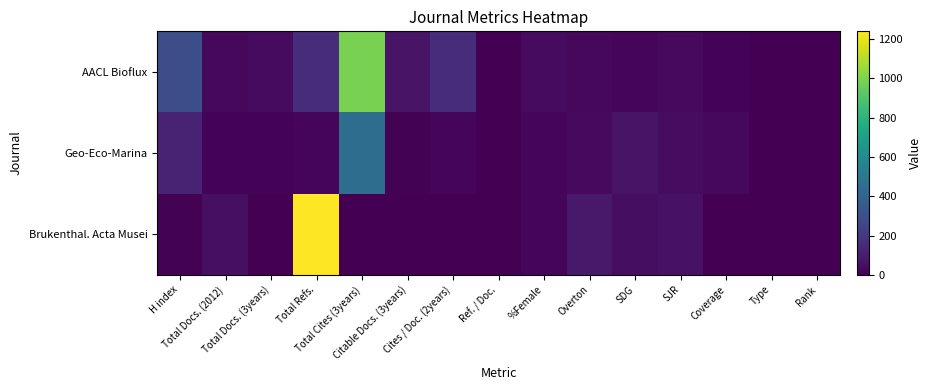

Reading left to right, list all the values displayed in this chart.

AACL Bioflux: H index=292	Total Docs. (2012)=25	Total Docs. (3years)=35	Total Refs.=159	Total Cites (3years)=988	Citable Docs. (3years)=65	Cites / Doc. (2years)=159	Ref. / Doc.=0	%Female=37	Overton=28	SDG=23	SJR=31	Coverage=13	Type=0	Rank=0
Geo-Eco-Marina: H index=122	Total Docs. (2012)=12	Total Docs. (3years)=14	Total Refs.=22	Total Cites (3years)=443	Citable Docs. (3years)=5	Cites / Doc. (2years)=22	Ref. / Doc.=0	%Female=23	Overton=31	SDG=64	SJR=39	Coverage=29	Type=0	Rank=0
Brukenthal. Acta Musei: H index=7	Total Docs. (2012)=52	Total Docs. (3years)=0	Total Refs.=1239	Total Cites (3years)=0	Citable Docs. (3years)=0	Cites / Doc. (2years)=0	Ref. / Doc.=0	%Female=23	Overton=83	SDG=45	SJR=59	Coverage=0	Type=0	Rank=0